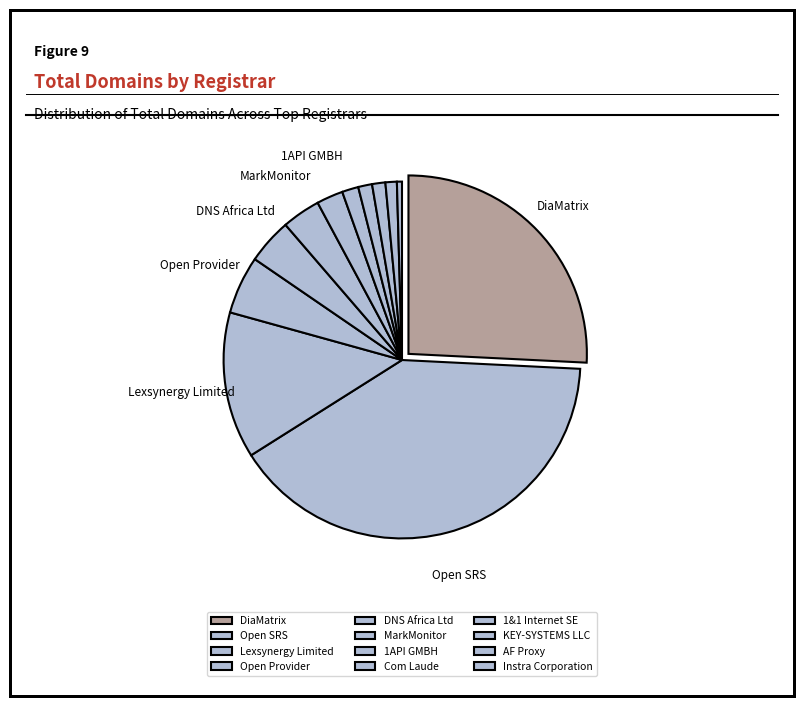

Count the number of slices in the pie.

12